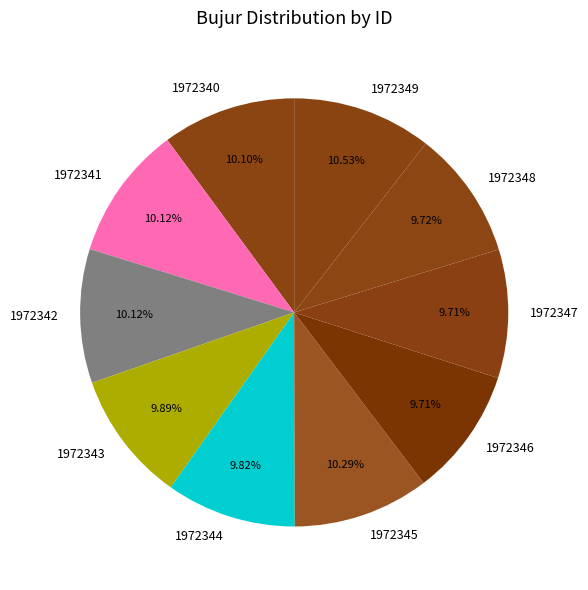

To the nearest percent, what percentage of the pie is 1972349?

11%